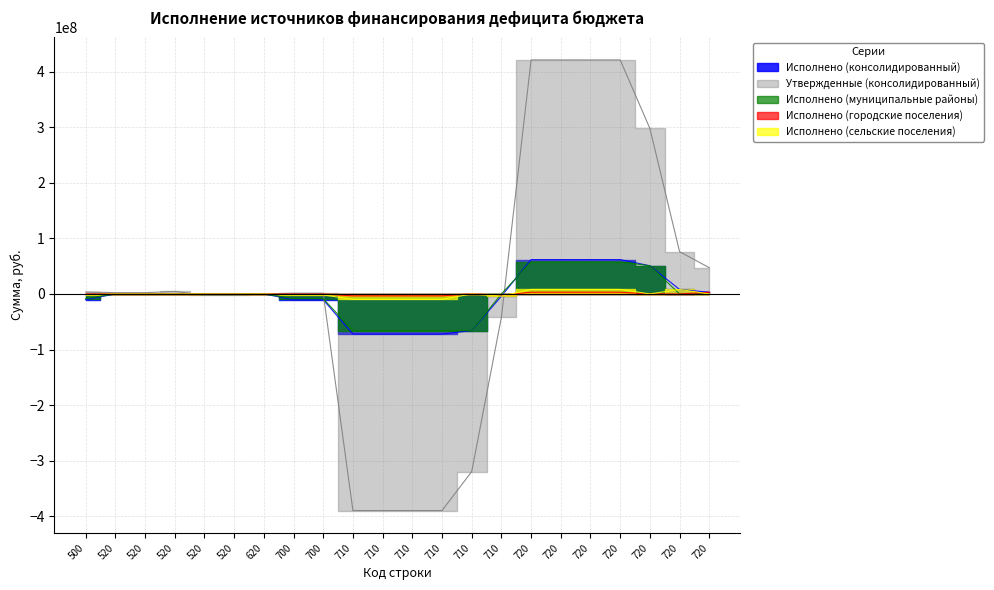

Reading left to right, transcribe all the data shown in this chart.

Исполнено (консолидированный): 500=-10414689.3	520=0.0	520=0.0	520=0.0	520=0.0	520=0.0	620=0.0	700=-10414689.3	700=-10414689.3	710=-72191616.2	710=-72191616.2	710=-72191616.2	710=-72191616.2	710=-65978426.3	710=-4053603.9	720=61776926.9	720=61776926.9	720=61776926.9	720=61776926.9	720=50670496.5	720=8045223.0	720=3061207.4
Утвержденные (консолидированный): 500=3562676.8	520=2309200.0	520=2309200.0	520=4534800.0	520=-2225600.0	520=-2225600.0	620=0.0	700=1253476.8	700=1253476.8	710=-389772039.3	710=-389772039.3	710=-389772039.3	710=-389772039.3	710=-319723564.0	710=-42082785.3	720=421062447.2	720=421062447.2	720=421062447.2	720=421062447.2	720=297803598.9	720=76040488.1	720=47218360.2
Исполнено (муниципальные районы): 500=-8366289.8	520=0.0	520=0.0	520=0.0	520=0.0	520=0.0	620=0.0	700=-8366289.8	700=-8366289.8	710=-66024386.3	710=-66024386.3	710=-66024386.3	710=-66024386.3	710=-65978426.3	710=0.0	720=57658096.5	720=57658096.5	720=57658096.5	720=57658096.5	720=50670496.5	720=0.0	720=0.0
Исполнено (городские поселения): 500=-321678.7	520=0.0	520=0.0	520=0.0	520=0.0	520=0.0	620=0.0	700=-321678.7	700=-321678.7	710=-3406086.1	710=-3406086.1	710=-3406086.1	710=-3406086.1	710=0.0	710=-2159586.1	720=3084407.4	720=3084407.4	720=3084407.4	720=3084407.4	720=0.0	720=0.0	720=3061207.4
Исполнено (сельские поселения): 500=-1726720.8	520=0.0	520=0.0	520=0.0	520=0.0	520=0.0	620=0.0	700=-1726720.8	700=-1726720.8	710=-9794703.9	710=-9794703.9	710=-9794703.9	710=-9794703.9	710=0.0	710=-4053603.9	720=8067983.0	720=8067983.0	720=8067983.0	720=8067983.0	720=0.0	720=8045223.0	720=0.0